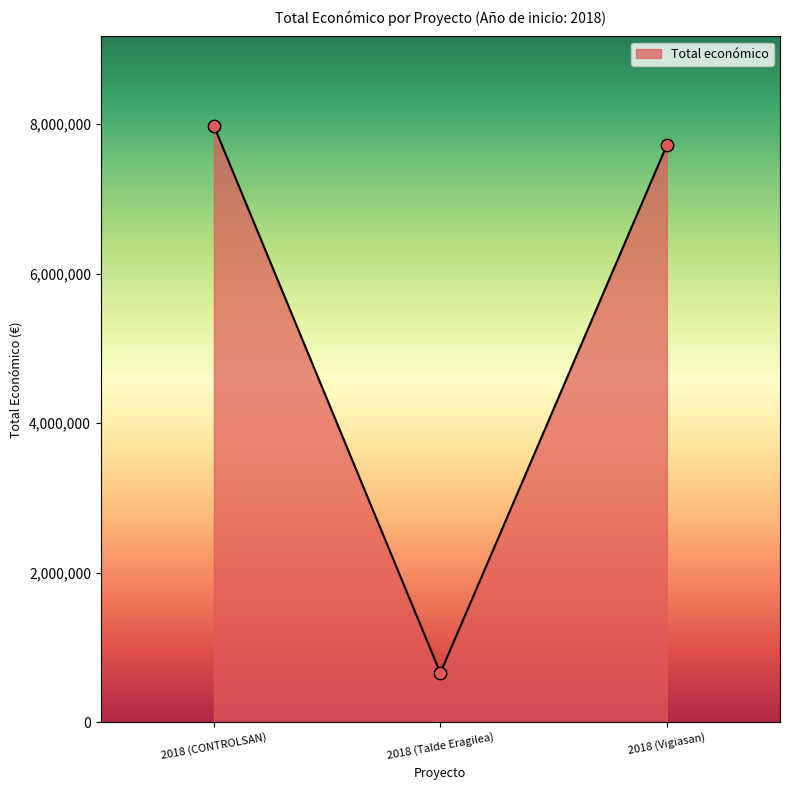

Approximately how many times larger is the value at 2018 (CONTROLSAN) compared to 2018 (Talde Eragilea)?

12.1